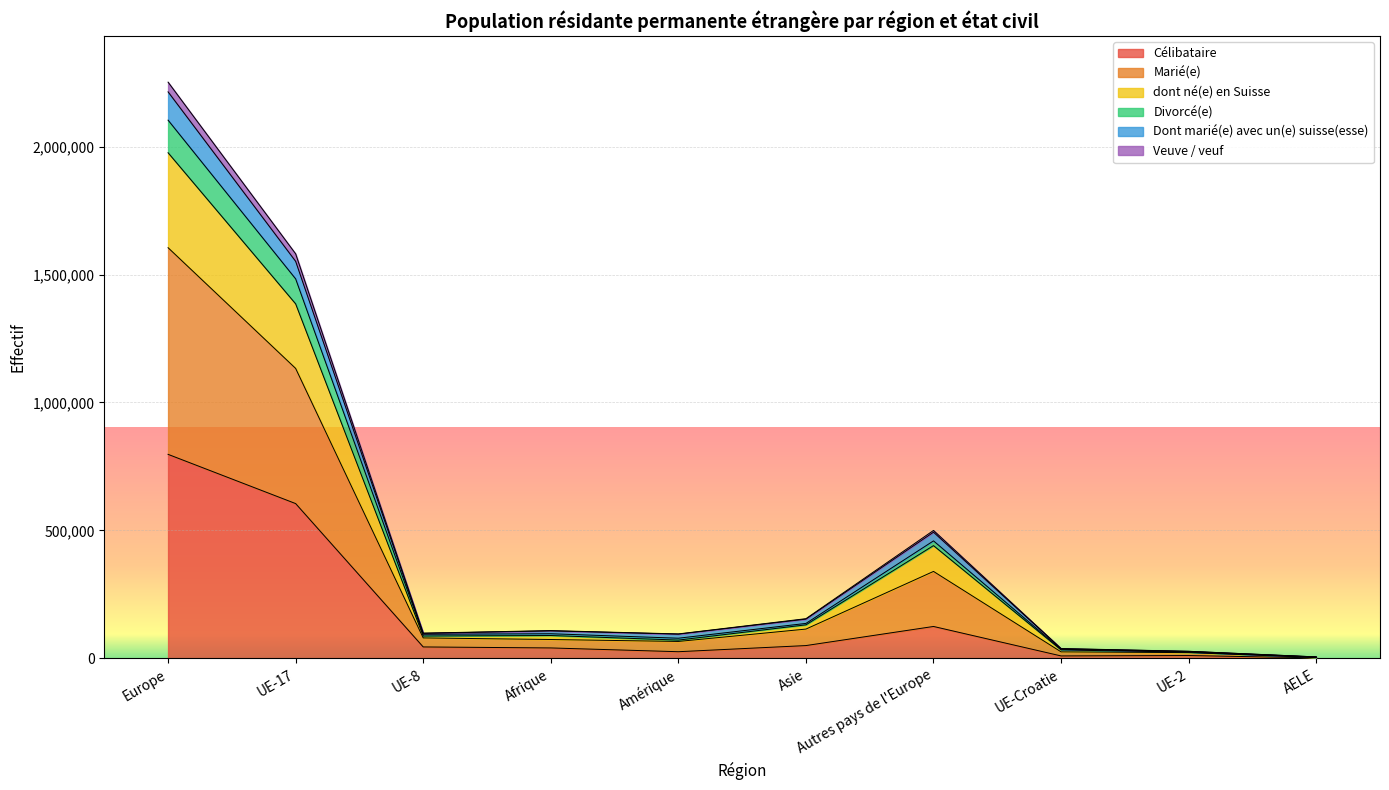

How many interior local peaks does the dont né(e) en Suisse series have?

2